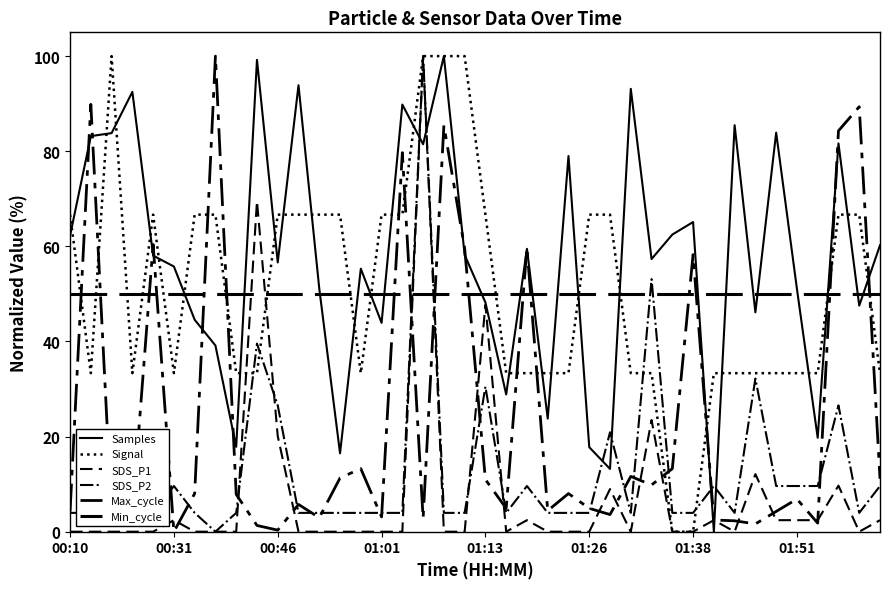

List the series in order of their peak value, lowest first.

Min_cycle, Samples, Signal, SDS_P1, SDS_P2, Max_cycle